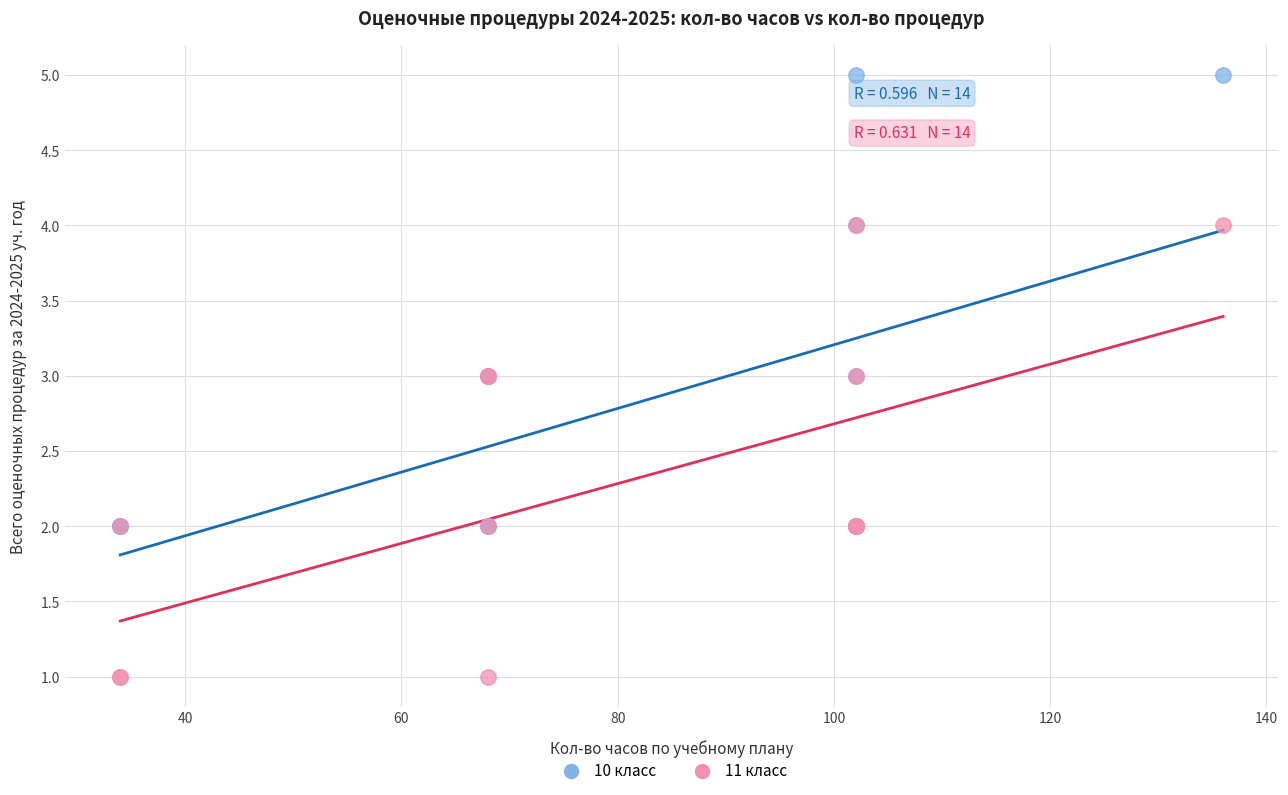

Which series reaches the maximum Y coordinate?

10 класс